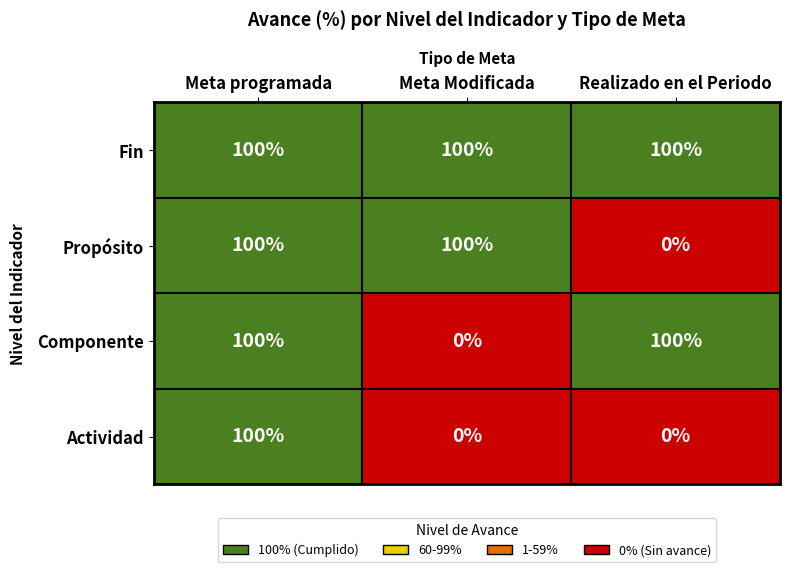

What is the sum of all Fin values?

300